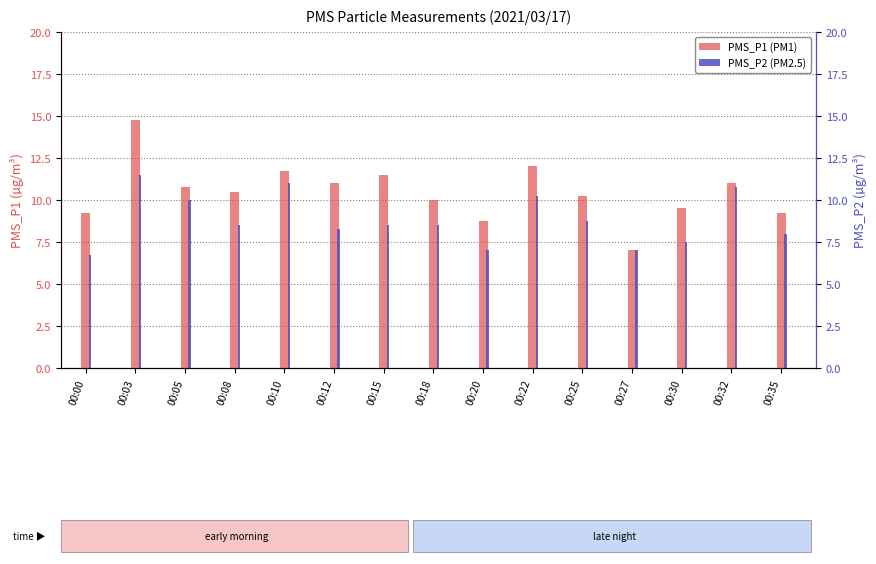

Which series has the widest spread of values?

PMS_P1